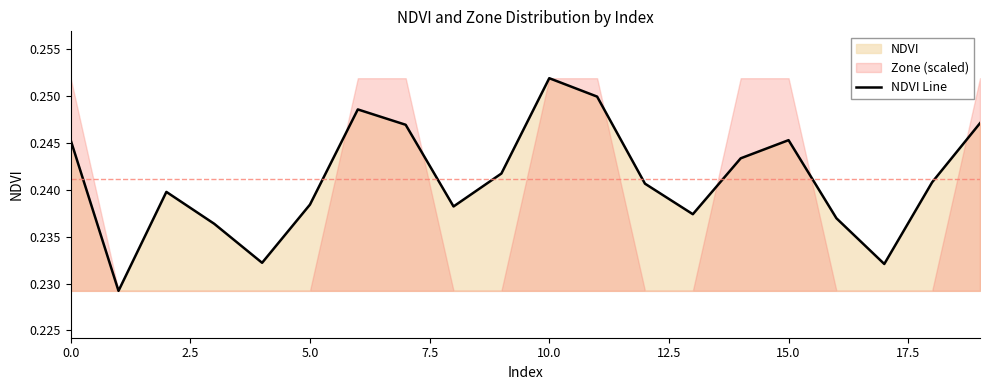

At which label does NDVI Line reach its peak?

10.0